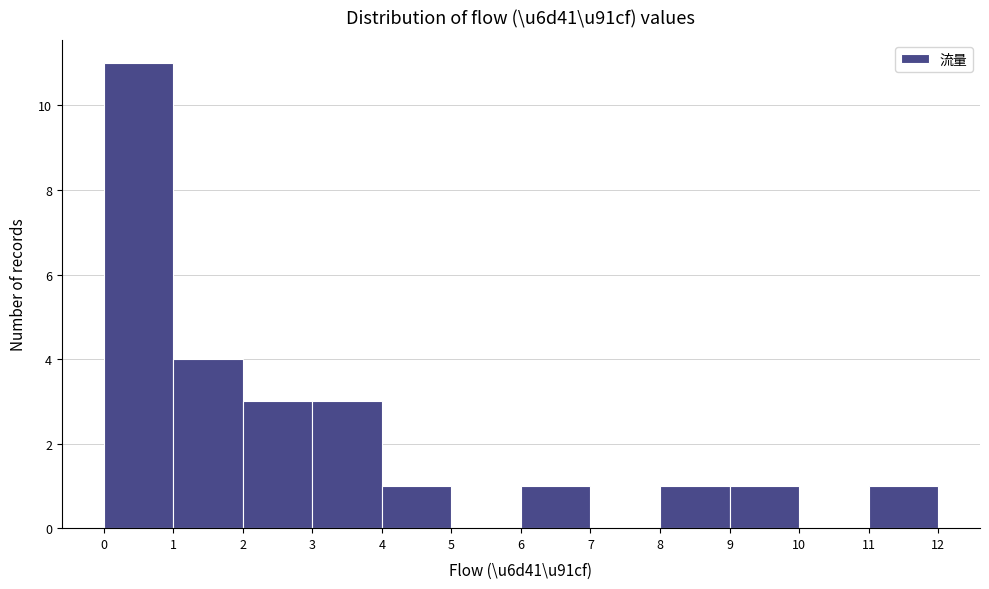

Reading left to right, list every bar in this chart as the range it spans on the x-axis followed by its height. The values are not printed on the chart, so give them approximately, as read against the axis.

0 to 1: 11
1 to 2: 4
2 to 3: 3
3 to 4: 3
4 to 5: 1
5 to 6: 0
6 to 7: 1
7 to 8: 0
8 to 9: 1
9 to 10: 1
10 to 11: 0
11 to 12: 1